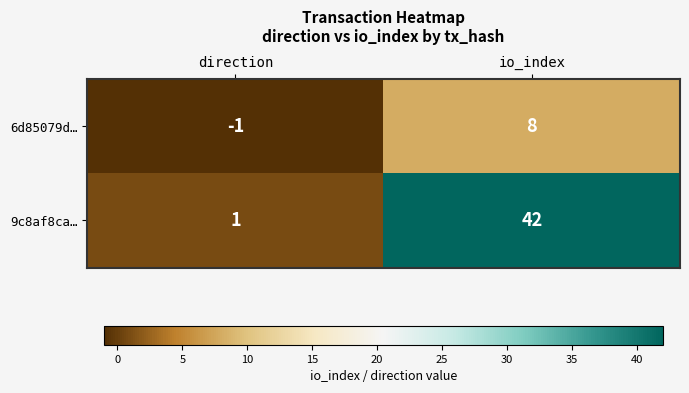

At which category does the chart reach its peak across all series?

io_index